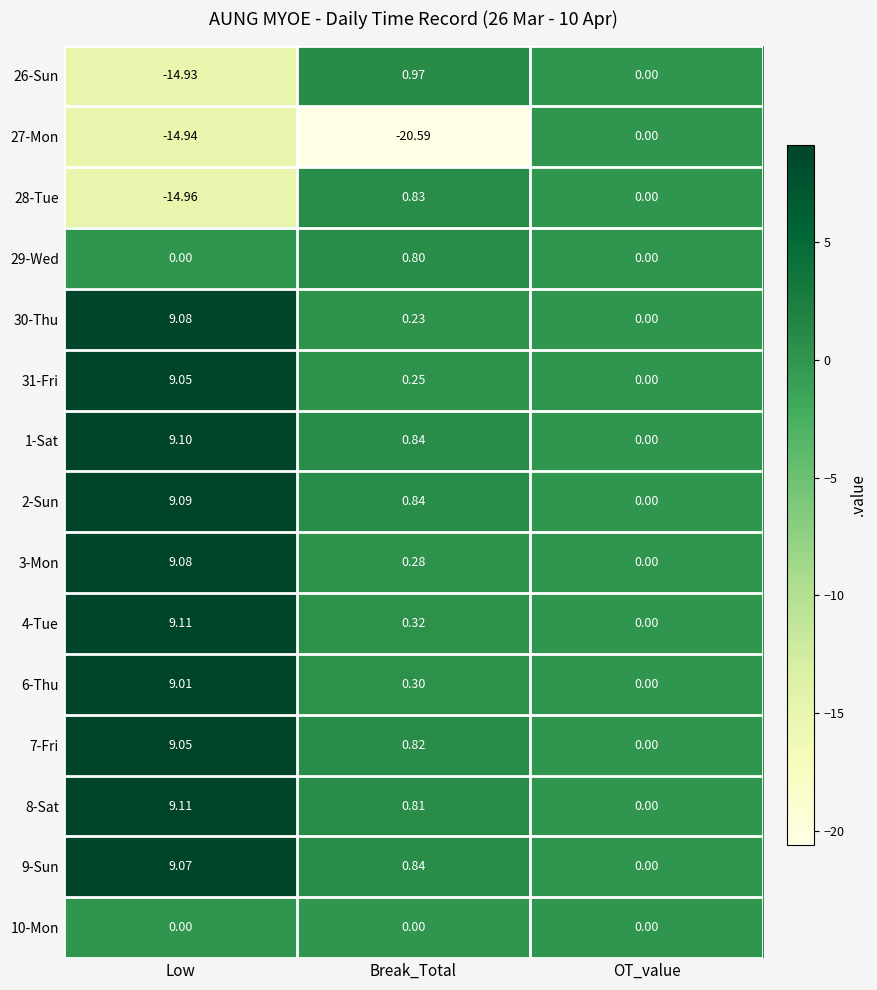

At which label does 1-Sat reach its peak?

Low